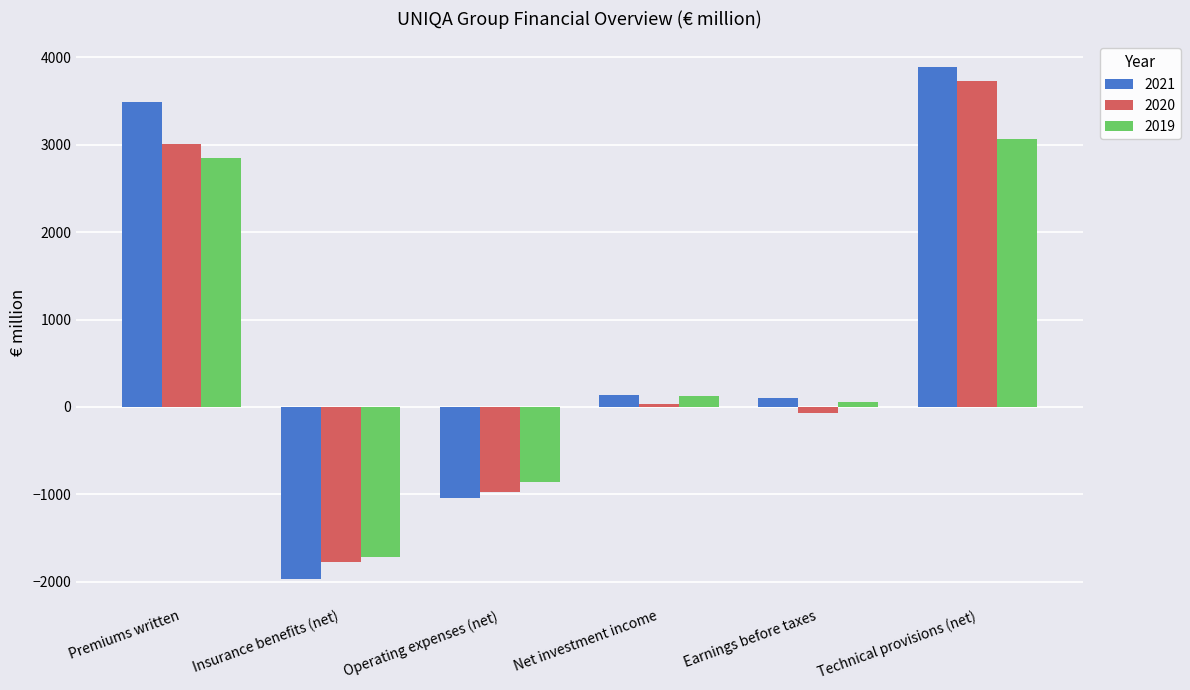

At which label does 2021 reach its minimum?

Insurance benefits (net)